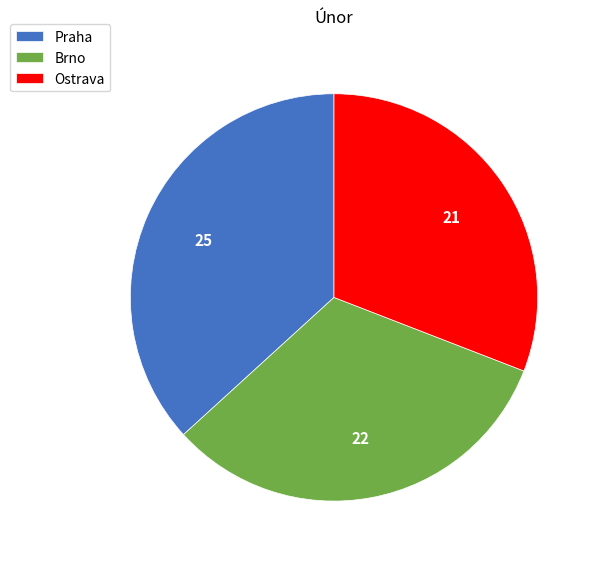

Approximately how many times larger is the value at Praha compared to Brno?

1.1